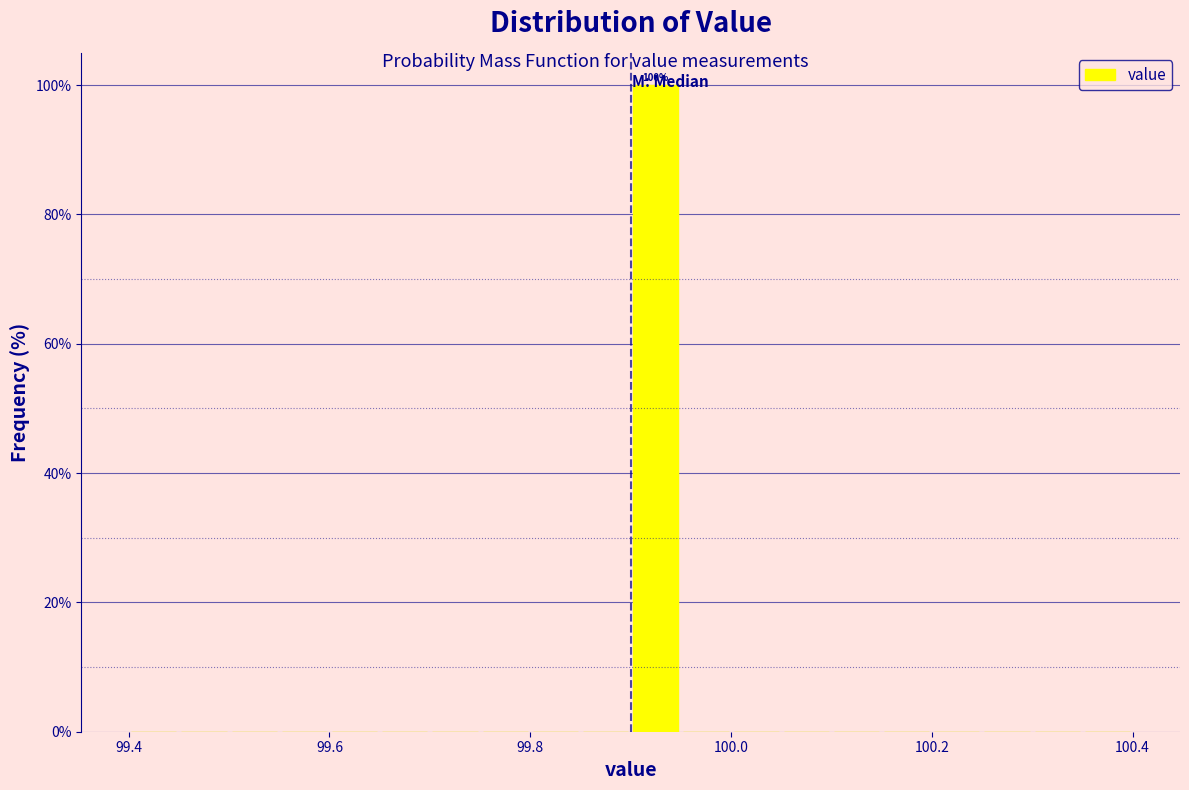

Around what value on the x-axis is the tallest bar? Give the approximate position of its centre, as read against the axis.

99.92